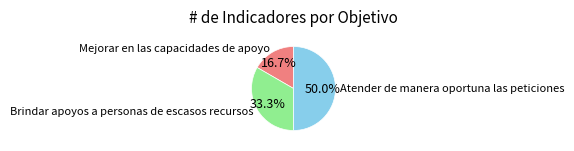

The Atender de manera oportuna las peticiones slice represents 50% of the pie. True or false?

True